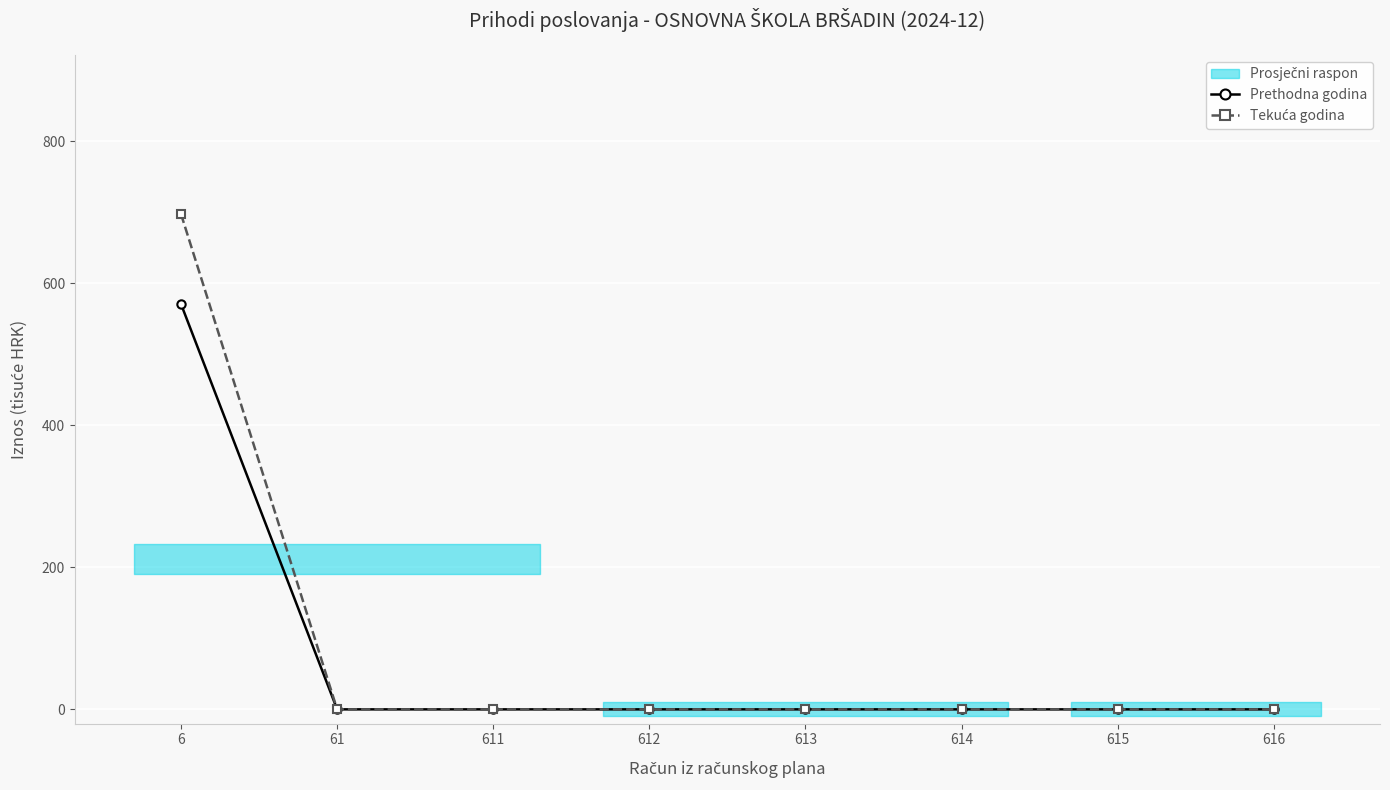

Rank the series by their maximum value, from highest to lowest.

Tekuća godina, Prethodna godina